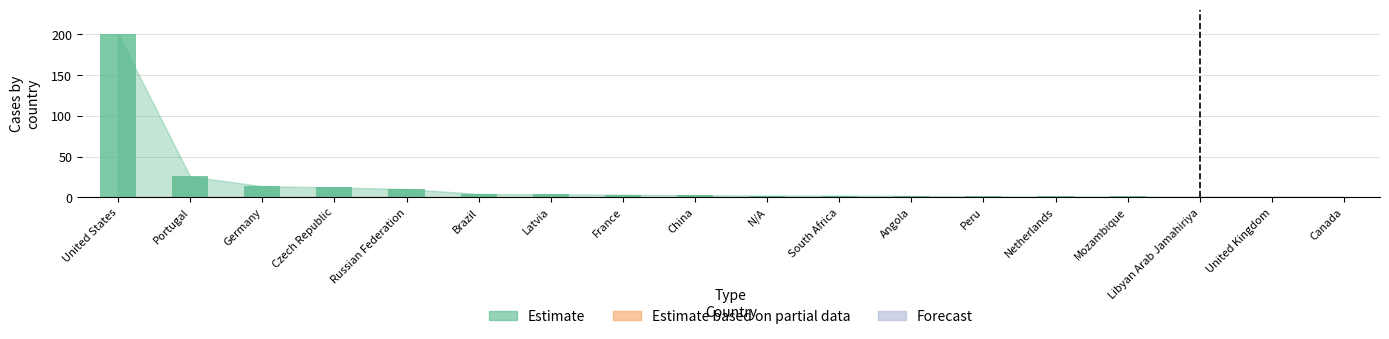

What is the sum of all Forecast values?

1.5